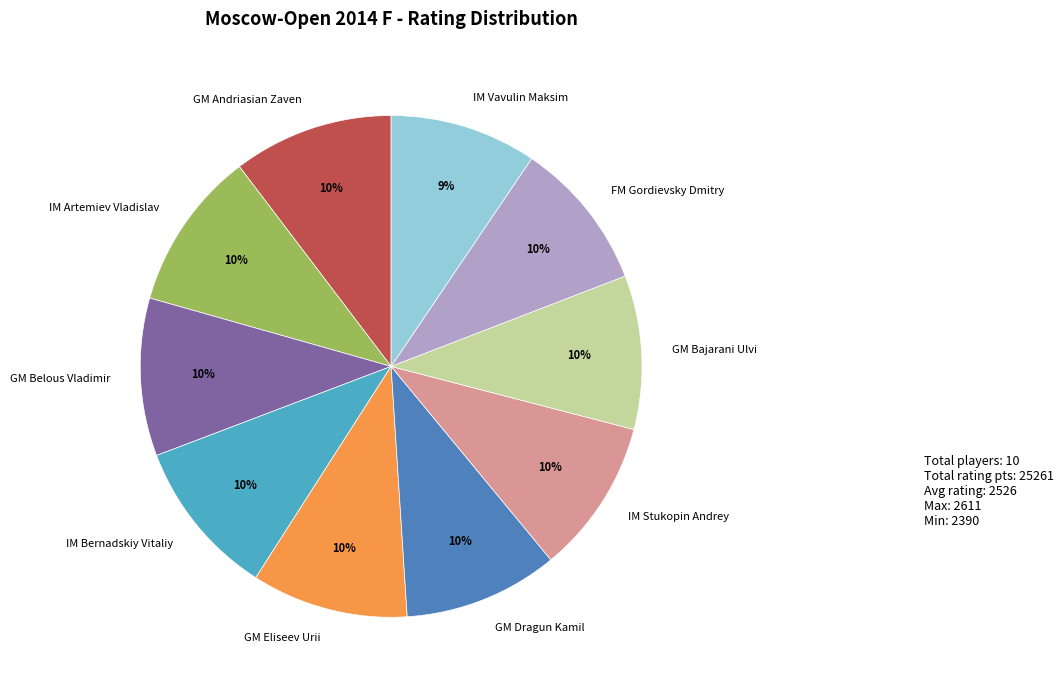

What percentage is the GM Dragun Kamil slice, to the nearest percent?

10%